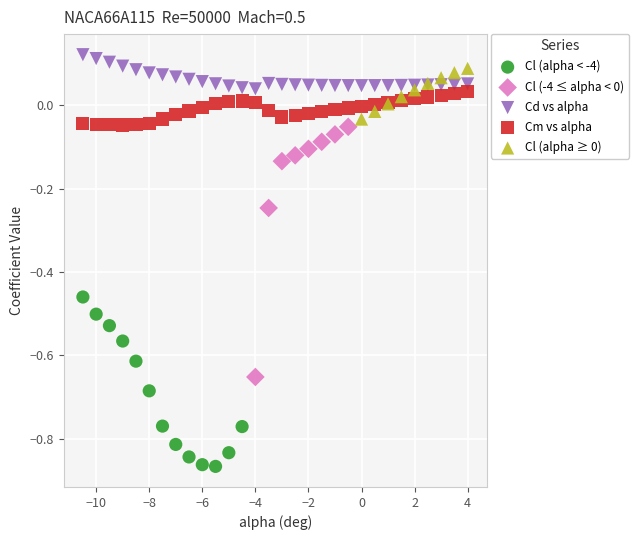

Which series reaches the minimum Y coordinate?

Cl (alpha < -4)